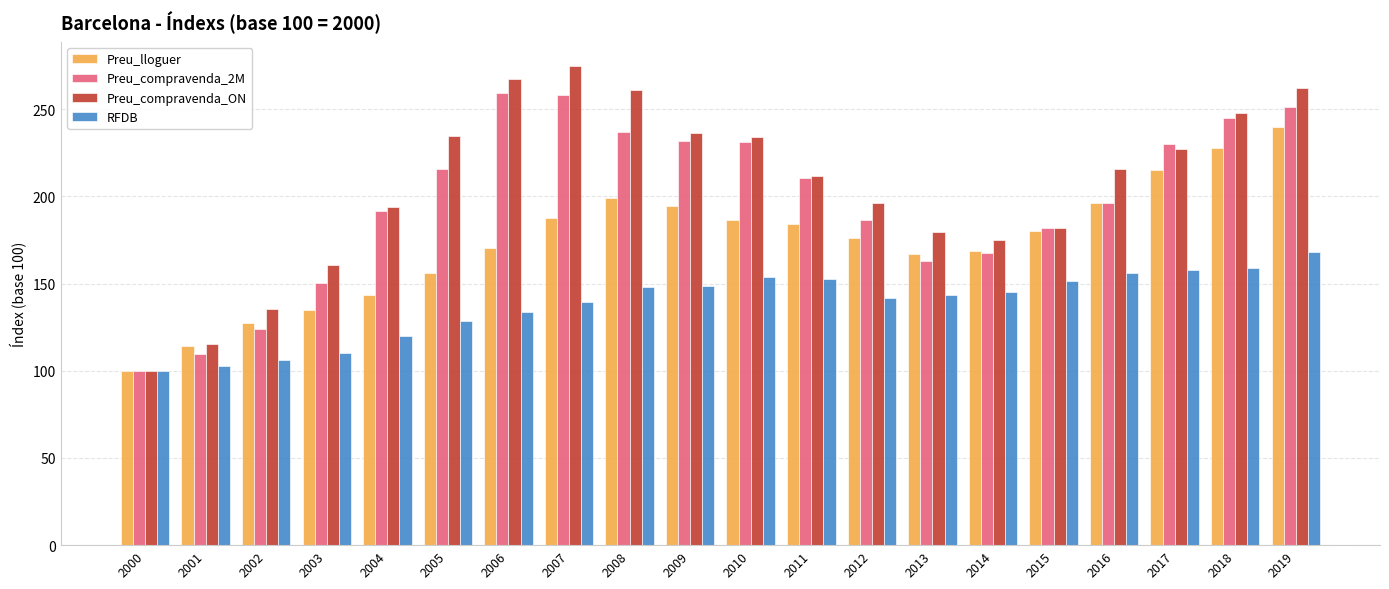

What is the minimum value shown in the chart?

100.0